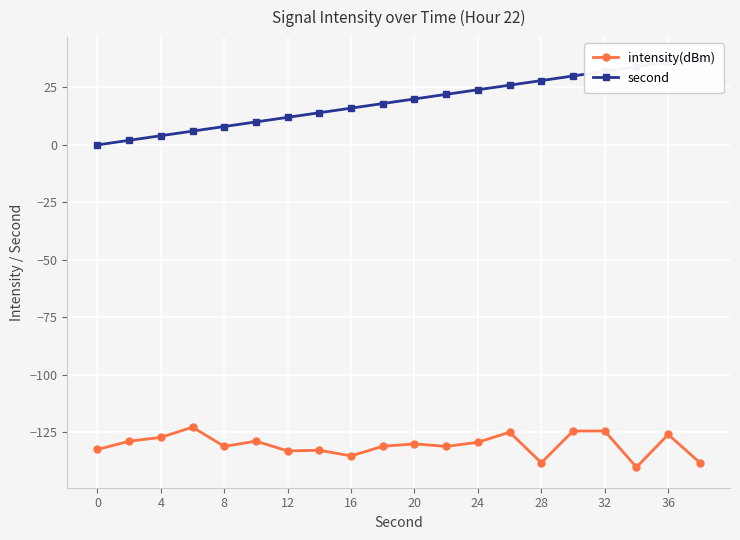

What is the sum of all second values?

380.0